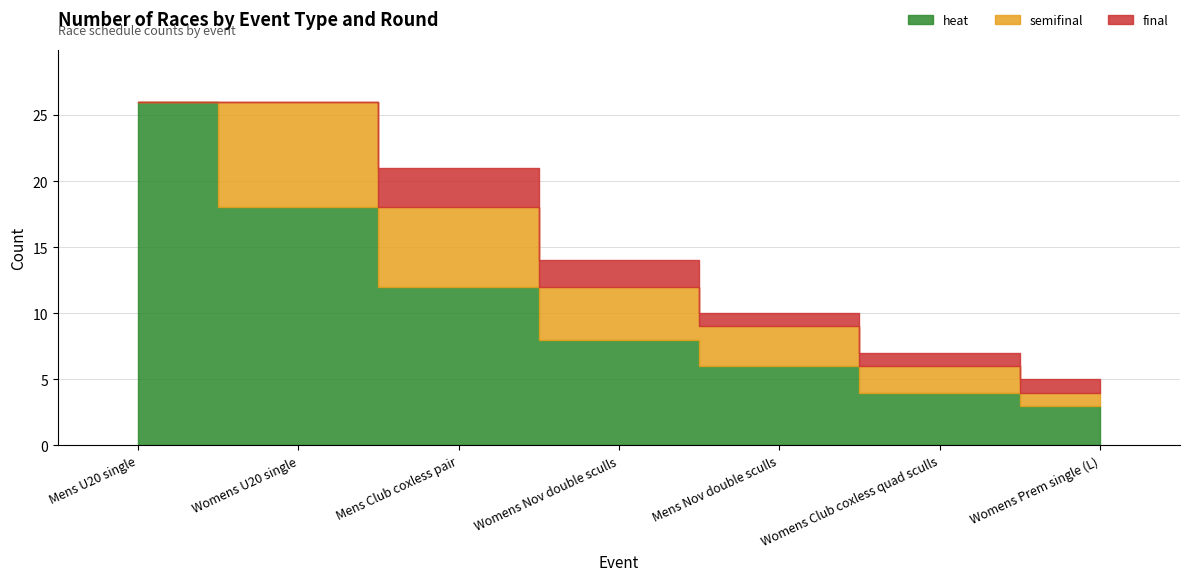

At how many categories does at least one series exceed 23?

1